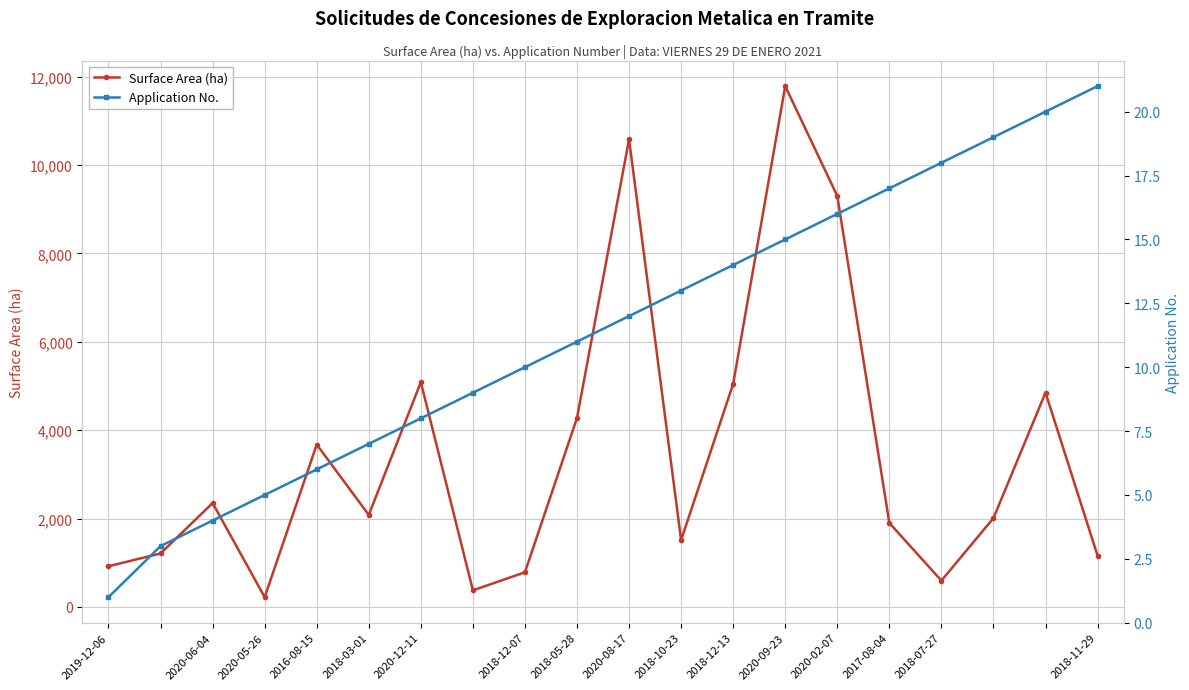

True or false: Application No. and Surface Area (ha) intersect in this chart.

False